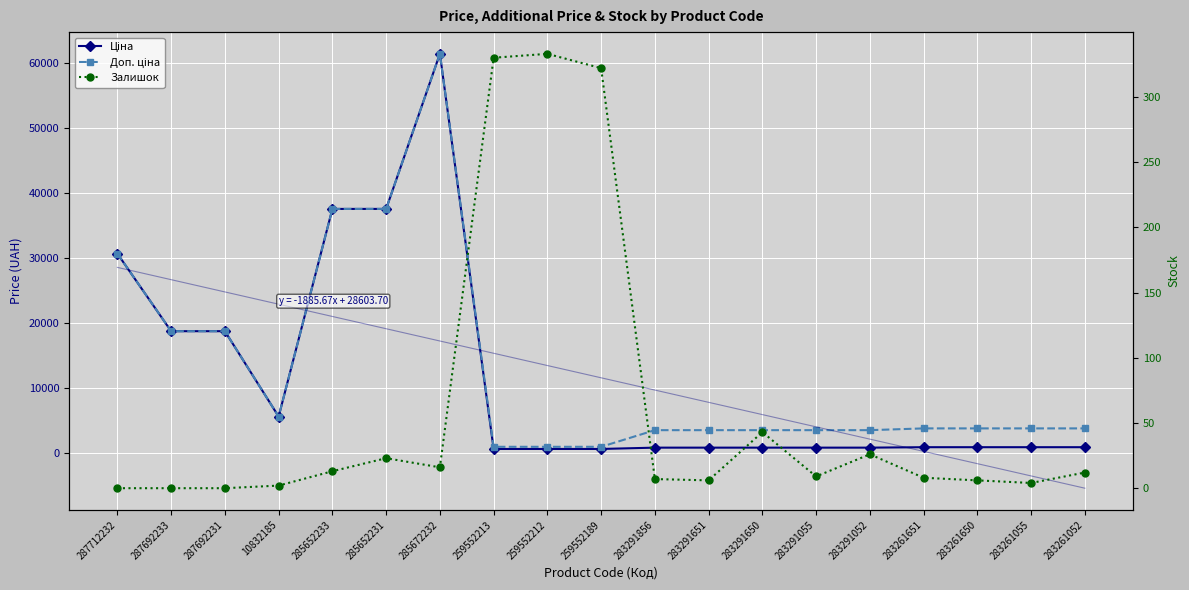

True or false: Залишок and Ціна cross at least once.

False